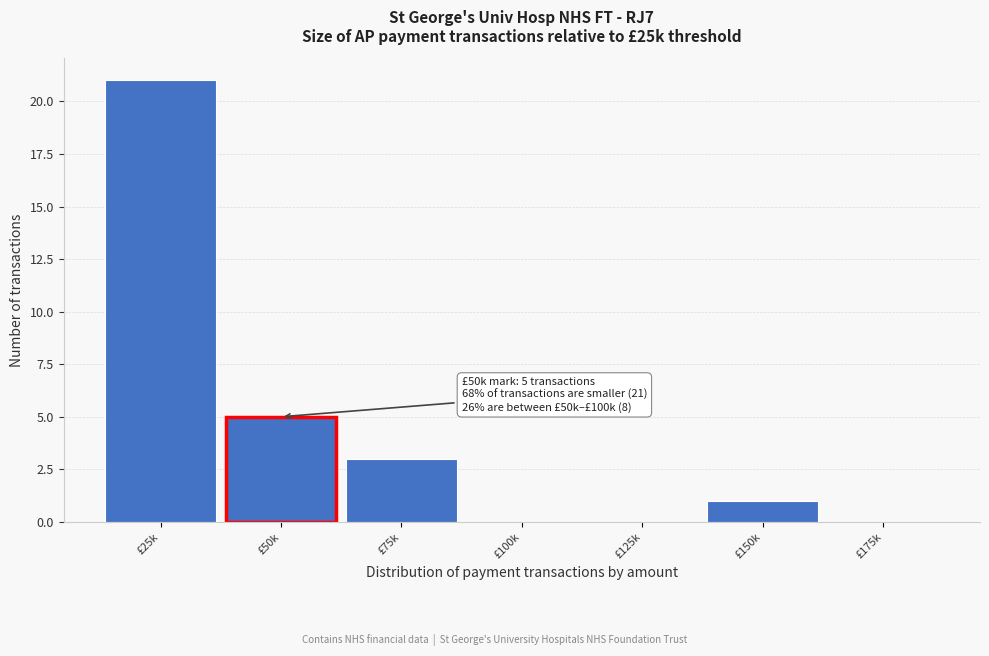

Reading left to right, what are all the values shown in this chart?

£25k=21	£50k=5	£75k=3	£100k=0	£125k=0	£150k=1	£175k=0